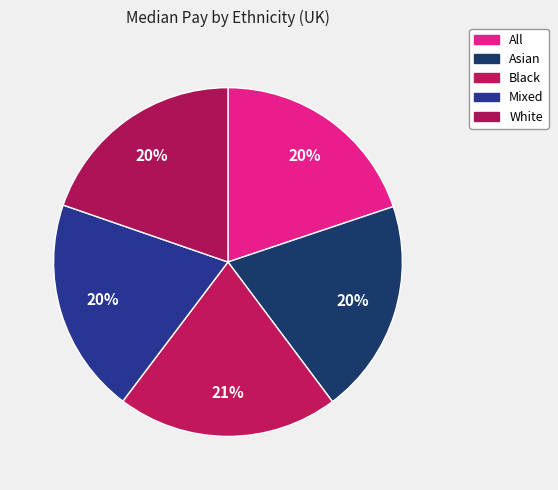

Which has a higher value, Mixed or Asian?

Mixed